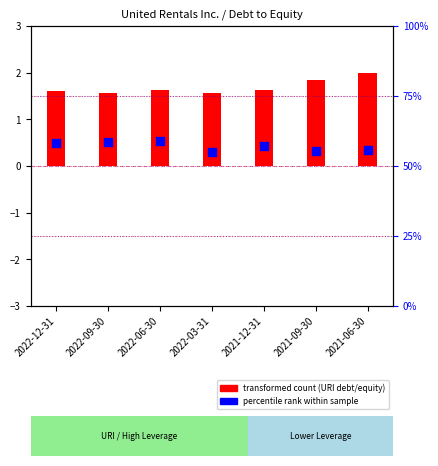

Which has a higher value, 2022-09-30 or 2022-12-31?

2022-09-30